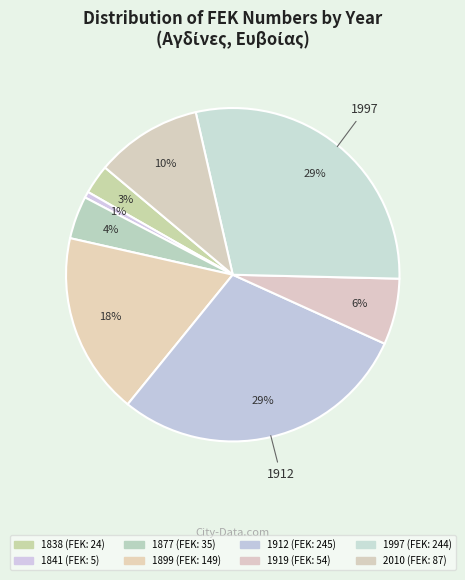

Rank the categories by value from highest to lowest.

1912, 1997, 1899, 2010, 1919, 1877, 1838, 1841